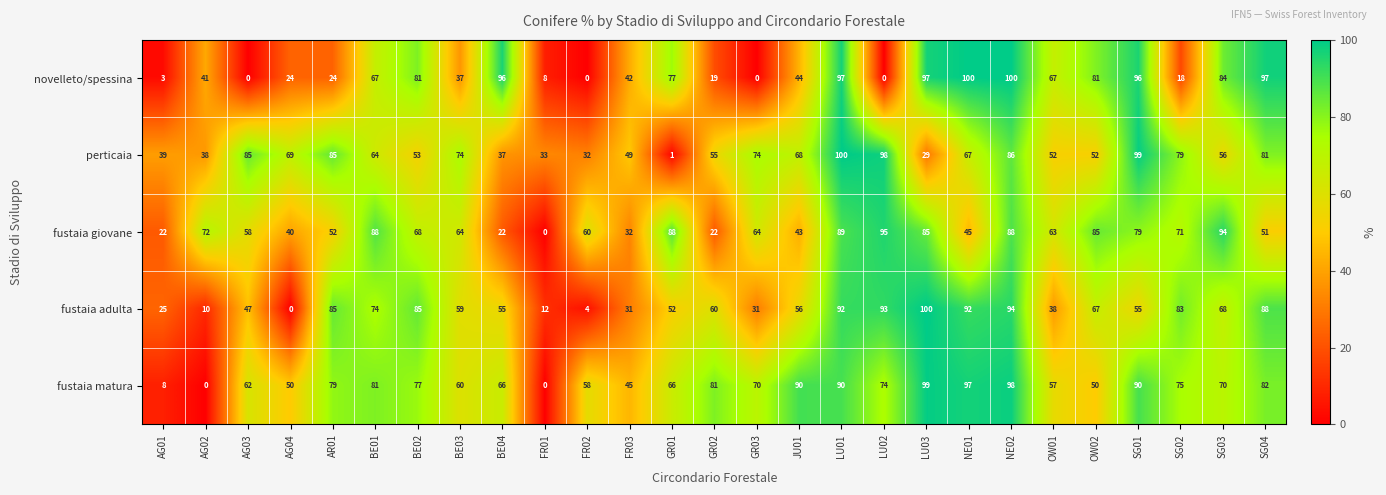

The perticaia series shows 44 at NE01. True or false?

False